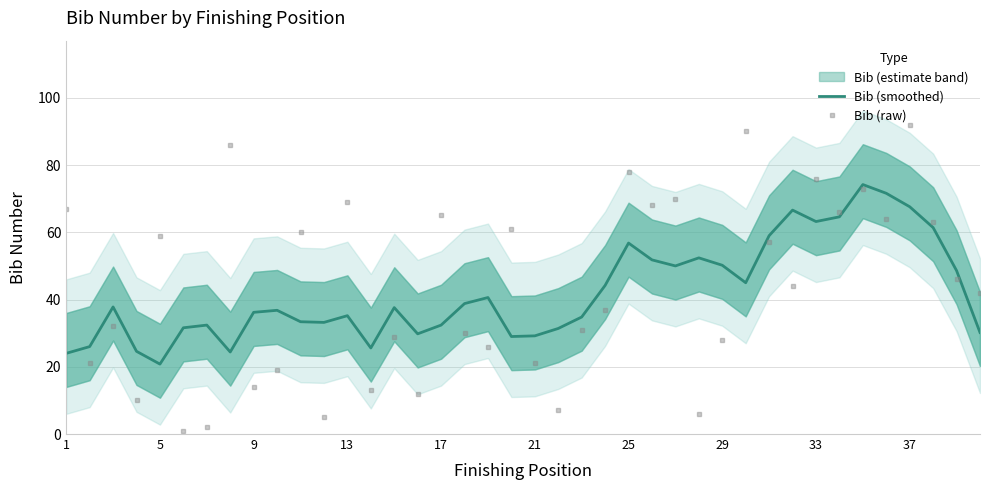

After their last crossing, which series has the higher values: Bib (smoothed) or Bib (raw)?

Bib (raw)